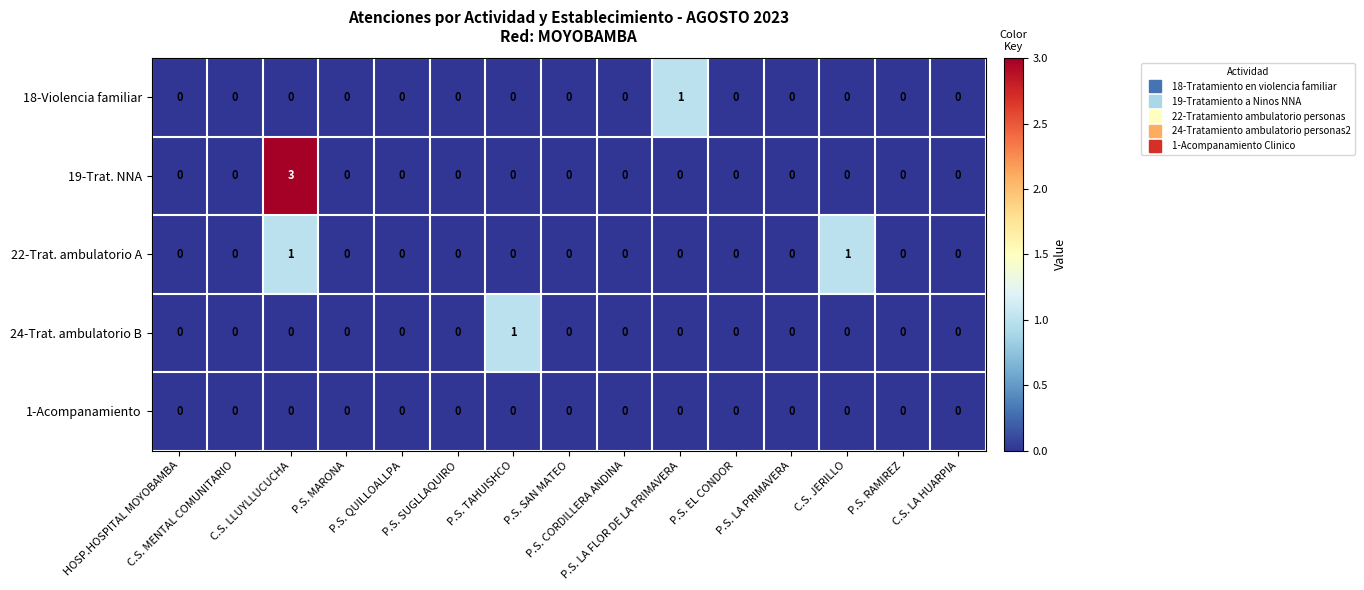

Count the number of data series in this chart.

5